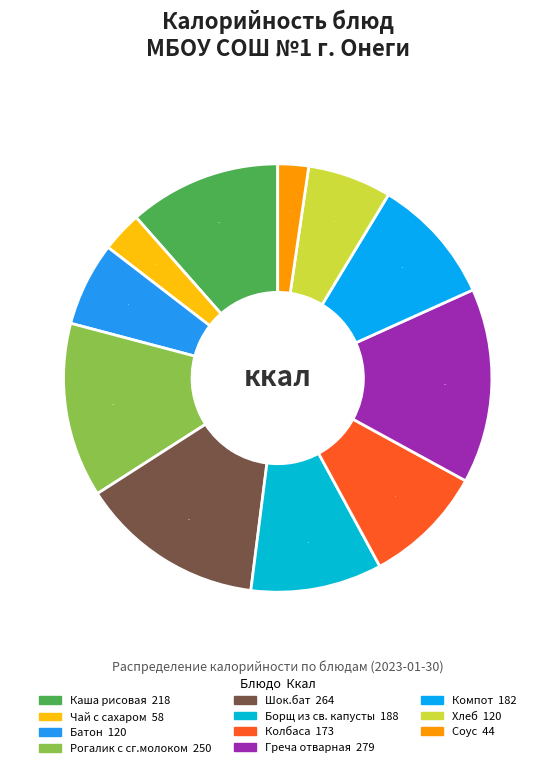

True or false: Колбаса accounts for 9% of the total.

True